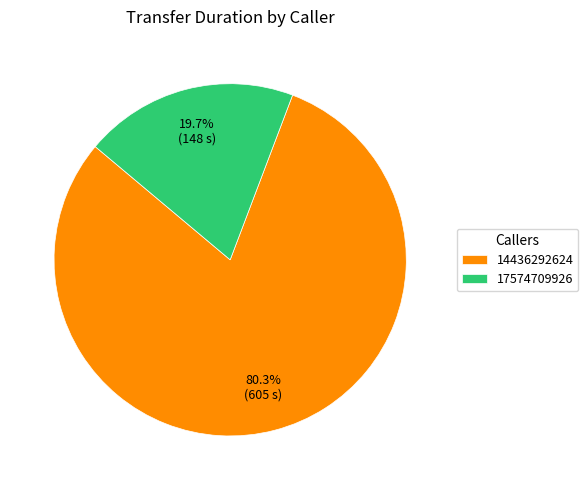

Rank the categories by value from lowest to highest.

17574709926, 14436292624